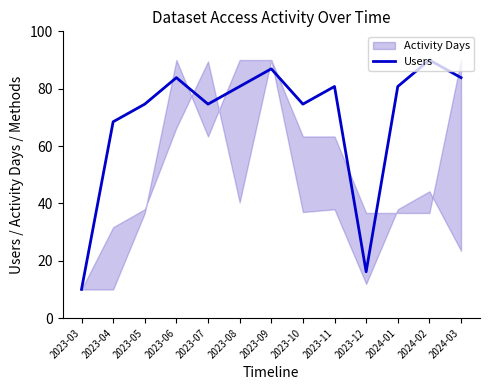

What is the difference between the maximum and minimum values?

80.0